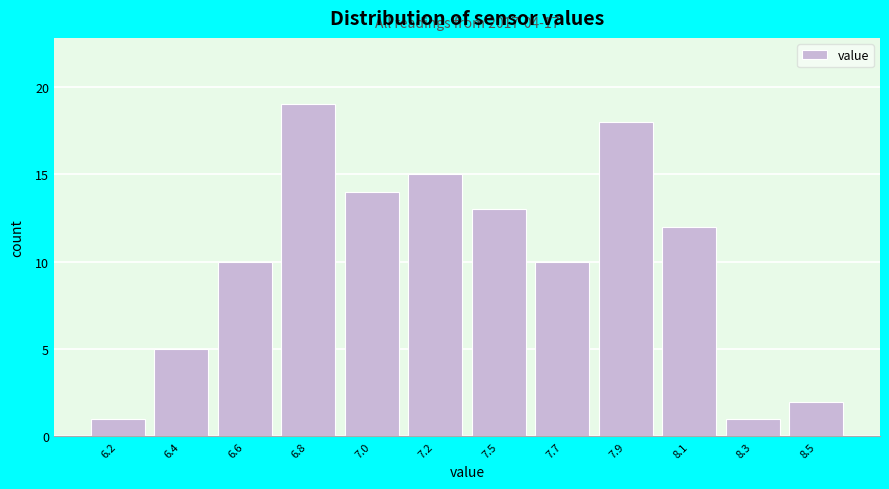

Reading left to right, list all the values displayed in this chart.

1	5	10	19	14	15	13	10	18	12	1	2